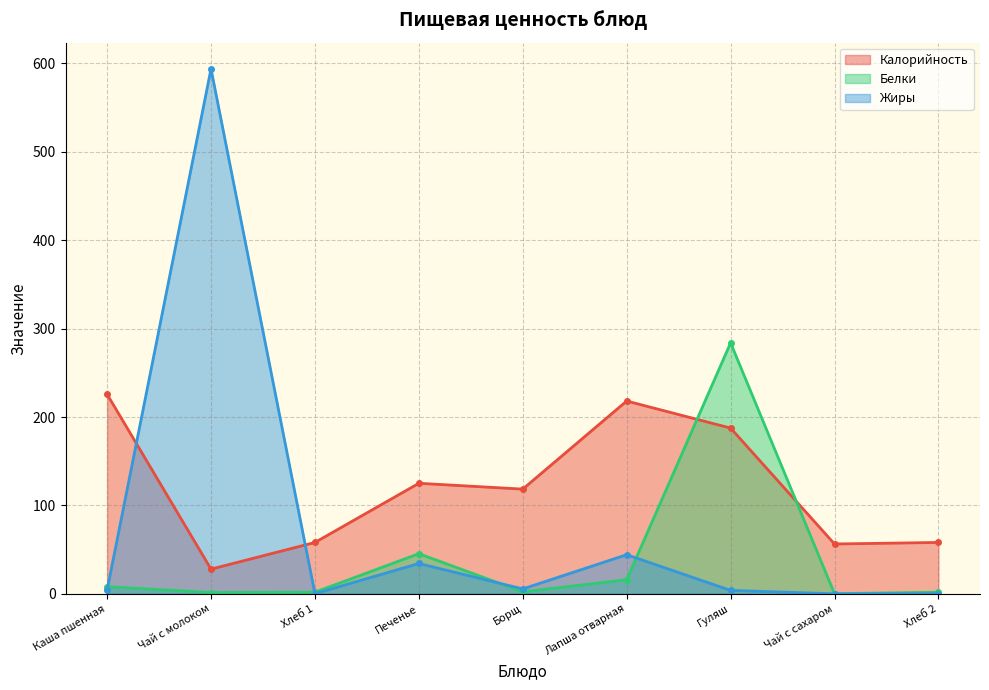

Which series has the largest range (max minus min)?

Жиры